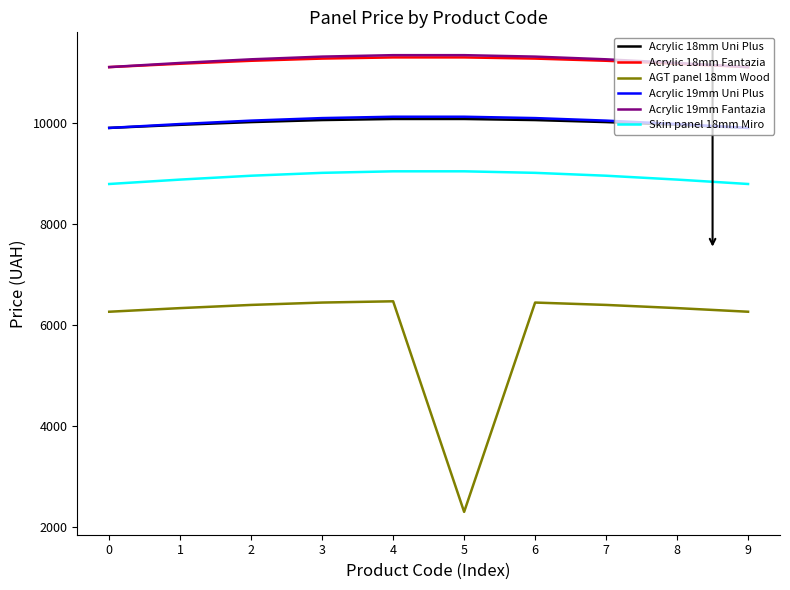

Read the Acrylic 18mm Uni Plus value at 4.

10085.8